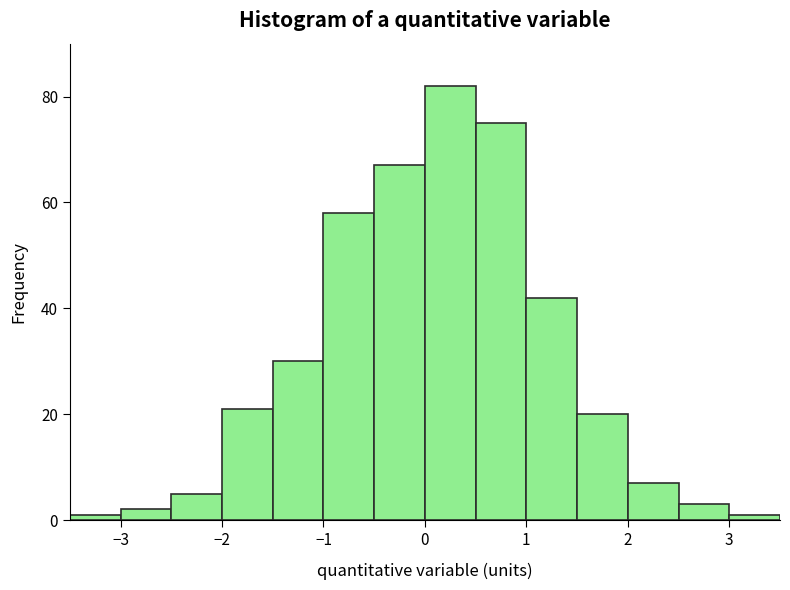

Reading left to right, list every bar in this chart as the range it spans on the x-axis followed by its height. The values are not printed on the chart, so give them approximately, as read against the axis.

-3.5 to -3.0: under 2
-3.0 to -2.5: 2
-2.5 to -2.0: 6
-2.0 to -1.5: 22
-1.5 to -1.0: 30
-1.0 to -0.5: 58
-0.5 to 0.0: 68
0.0 to 0.5: 82
0.5 to 1.0: 76
1.0 to 1.5: 42
1.5 to 2.0: 20
2.0 to 2.5: 8
2.5 to 3.0: 4
3.0 to 3.5: under 2